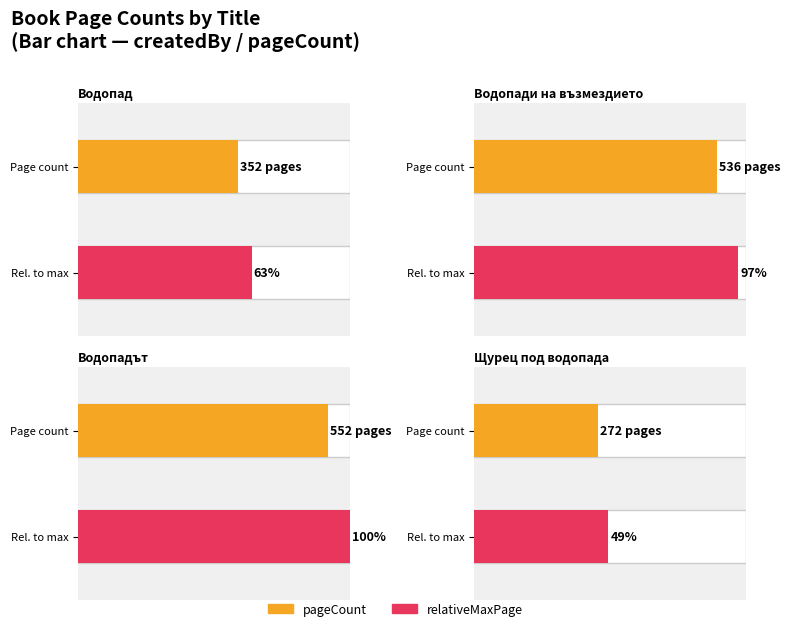

True or false: the data shows 951 at Еми.

False